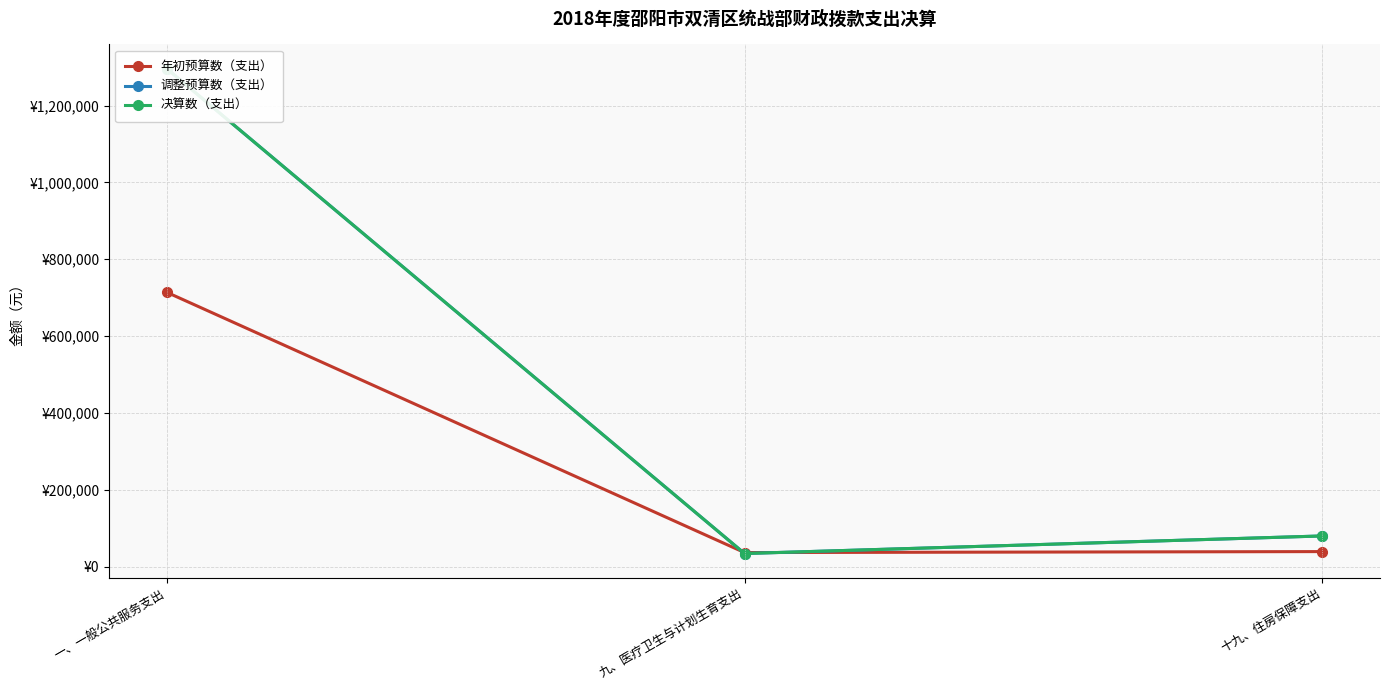

List the labels in order of 调整预算数（支出） value, largest first.

一、一般公共服务支出, 十九、住房保障支出, 九、医疗卫生与计划生育支出